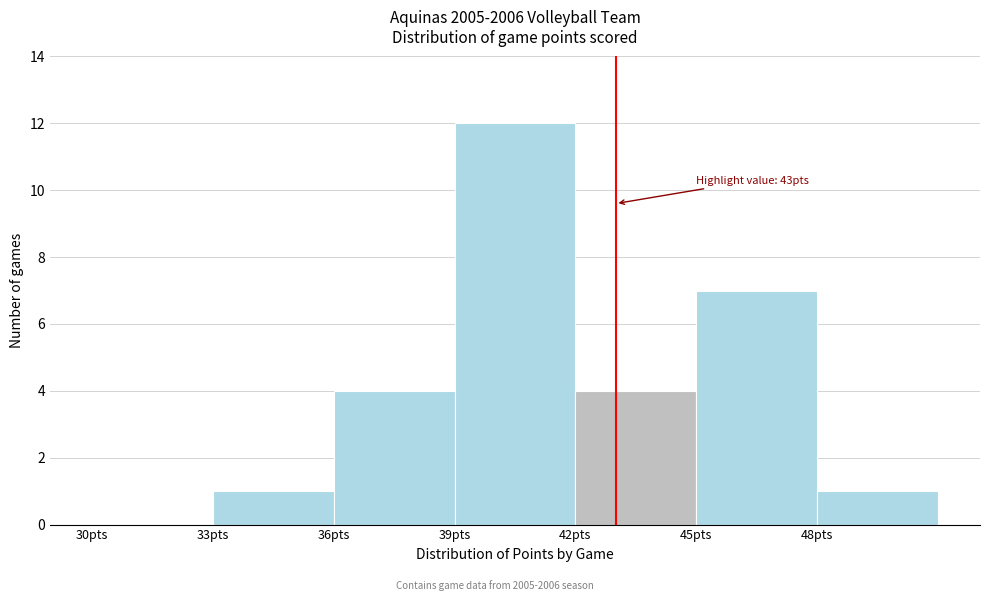

Which range on the x-axis has the tallest bar?

39 to 42